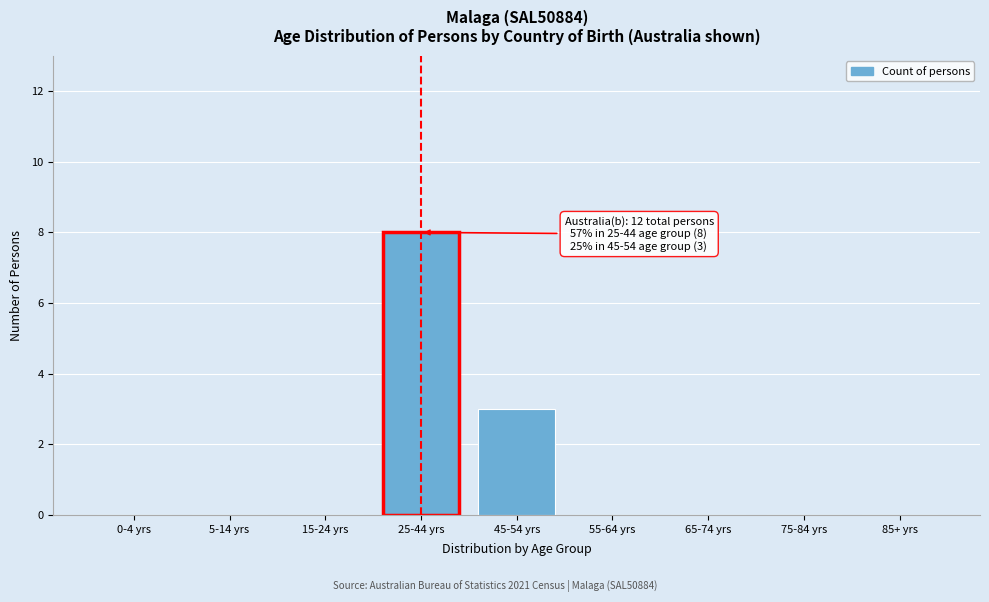

Reading right to left, what are all the values shown in this chart?

85+ yrs=0	75-84 yrs=0	65-74 yrs=0	55-64 yrs=0	45-54 yrs=3	25-44 yrs=8	15-24 yrs=0	5-14 yrs=0	0-4 yrs=0